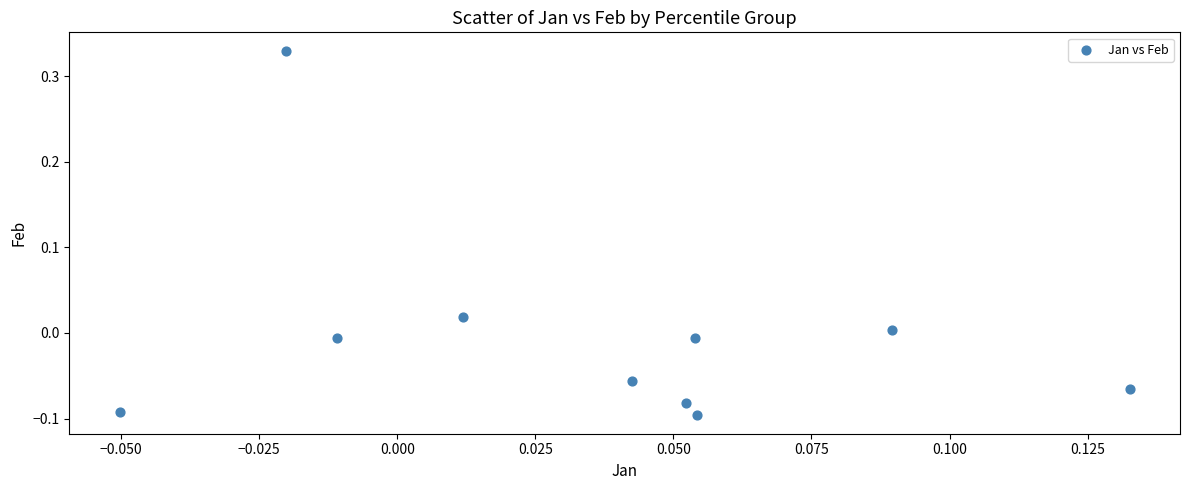

What is the range of Y values (max minus min)?

0.4